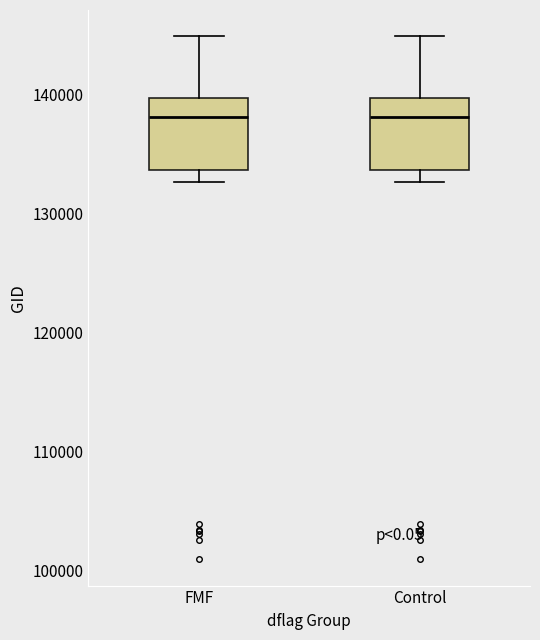

Reading left to right, transcribe this box plot: for each box, give where its median line is, the range the box spans, and where its two whiskers end, as read against the y-axis. The values are not printed on the chart, so give them approximately, as read against the axis.

FMF: median 138000, box 134000 to 140000, whiskers 133000 to 145000
Control: median 138000, box 134000 to 140000, whiskers 133000 to 145000